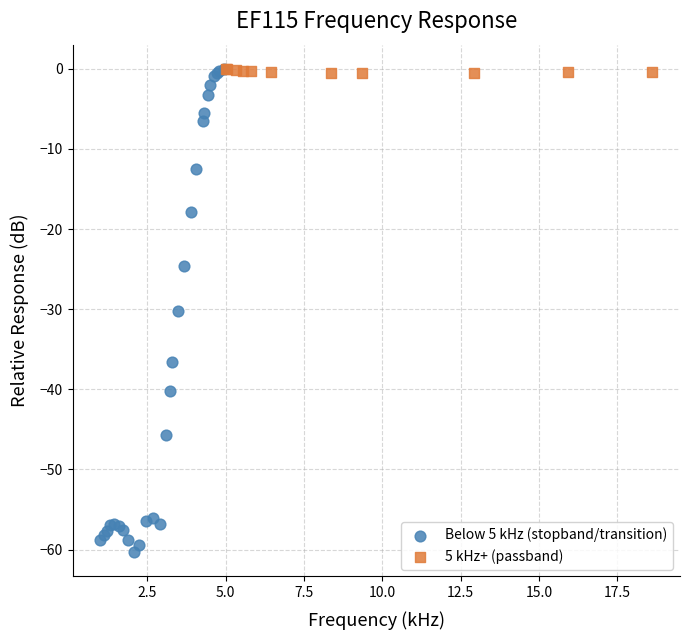

Which series contains the lowest Y value?

Below 5 kHz (stopband/transition)